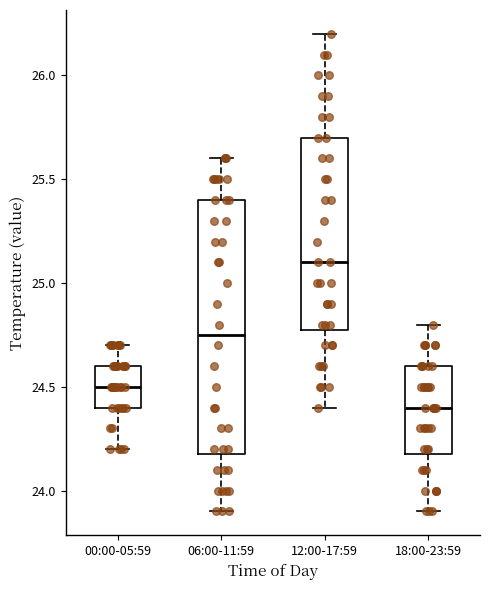

Reading left to right, transcribe this box plot: for each box, give where its median line is, the range the box spans, and where its two whiskers end, as read against the y-axis. The values are not printed on the chart, so give them approximately, as read against the axis.

00:00-05:59: median 24.50, box 24.40 to 24.60, whiskers 24.20 to 24.70
06:00-11:59: median 24.75, box 24.20 to 25.40, whiskers 23.90 to 25.60
12:00-17:59: median 25.10, box 24.80 to 25.70, whiskers 24.40 to 26.20
18:00-23:59: median 24.40, box 24.20 to 24.60, whiskers 23.90 to 24.80